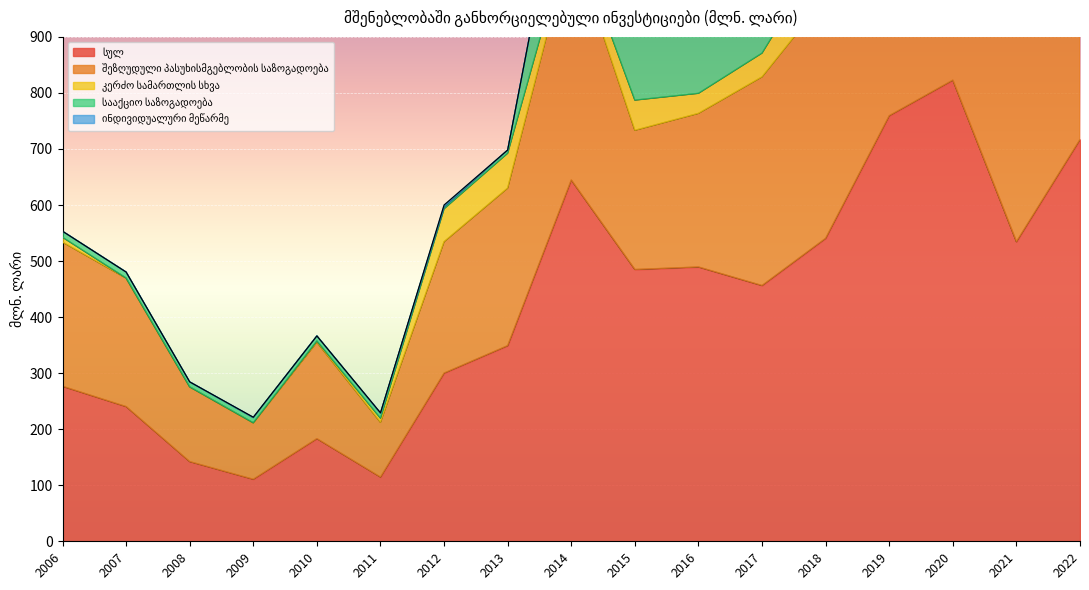

True or false: სააქციო საზოგადოება has a value of 62.2 at 2014.

False